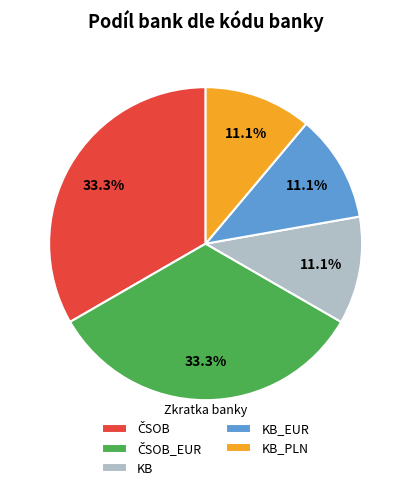

Is there any slice that represents more than half of the pie?

No